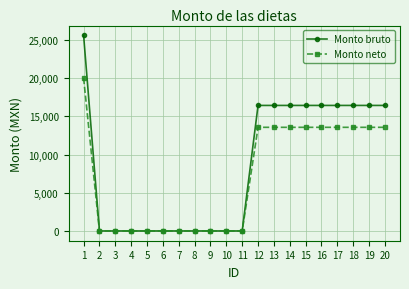

What is the sum of the Monto bruto values at 19 and 4?

16434.9